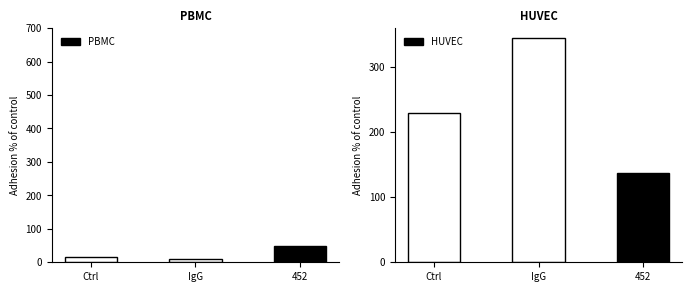

The value of Position_Boys at IgG is 345. True or false?

True